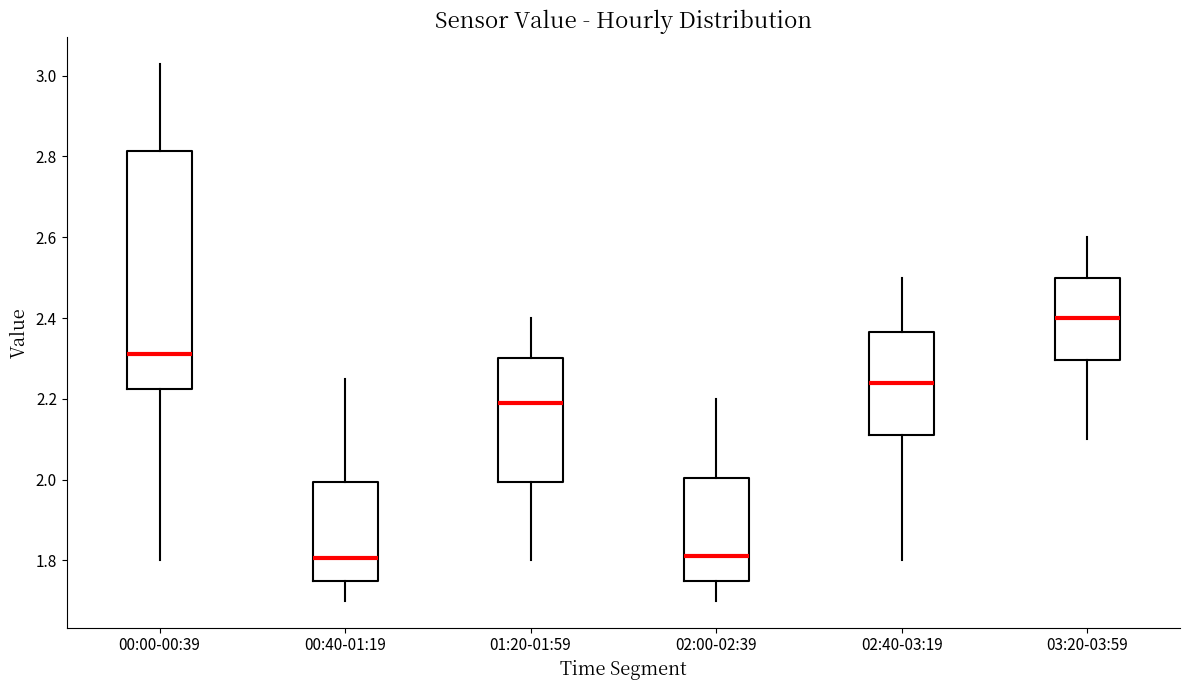

Comparing the boxes themselves (not the whiskers), which one is the tallest?

00:00-00:39